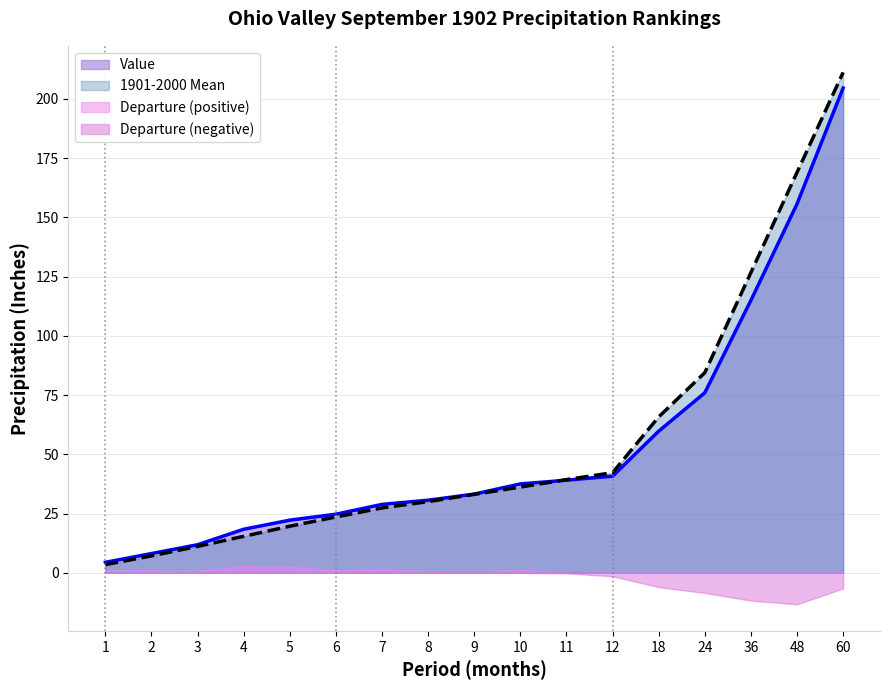

Reading left to right, transcribe all the data shown in this chart.

Value: 1=4.4	2=8.1	3=11.8	4=18.4	5=22.2	6=24.7	7=28.9	8=30.6	9=33.2	10=37.5	11=39.1	12=40.8	18=59.8	24=76.0	36=115.0	48=155.7	60=204.6
1901-2000 Mean: 1=3.5	2=7.1	3=11.1	4=15.4	5=19.7	6=23.6	7=27.4	8=30.1	9=33.1	10=36.2	11=39.3	12=42.2	18=65.8	24=84.5	36=126.7	48=169.0	60=211.2